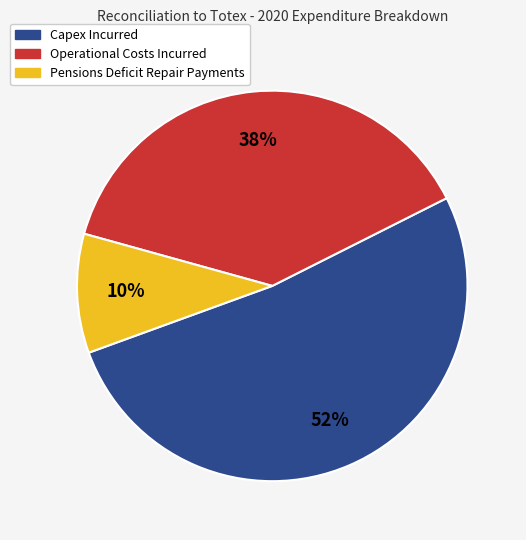

What is the majority slice?

Capex Incurred